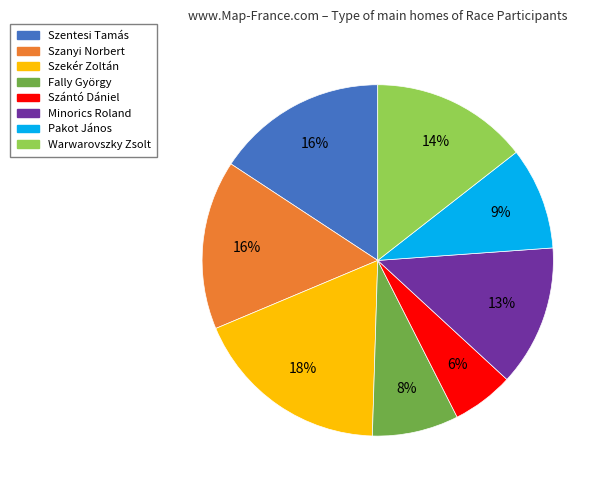

Is there a majority slice in this chart?

No